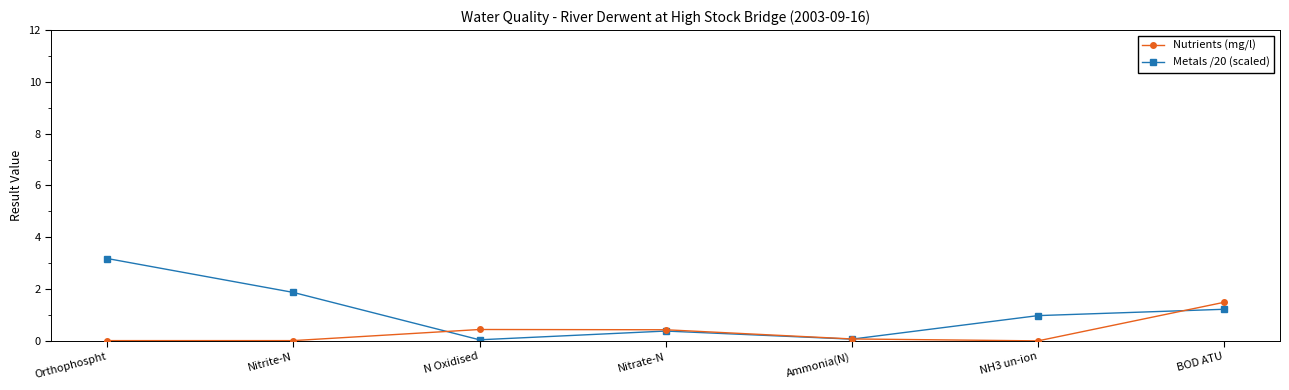

What is the approximate value of Metals /20 (scaled) at Nitrite-N?

1.9